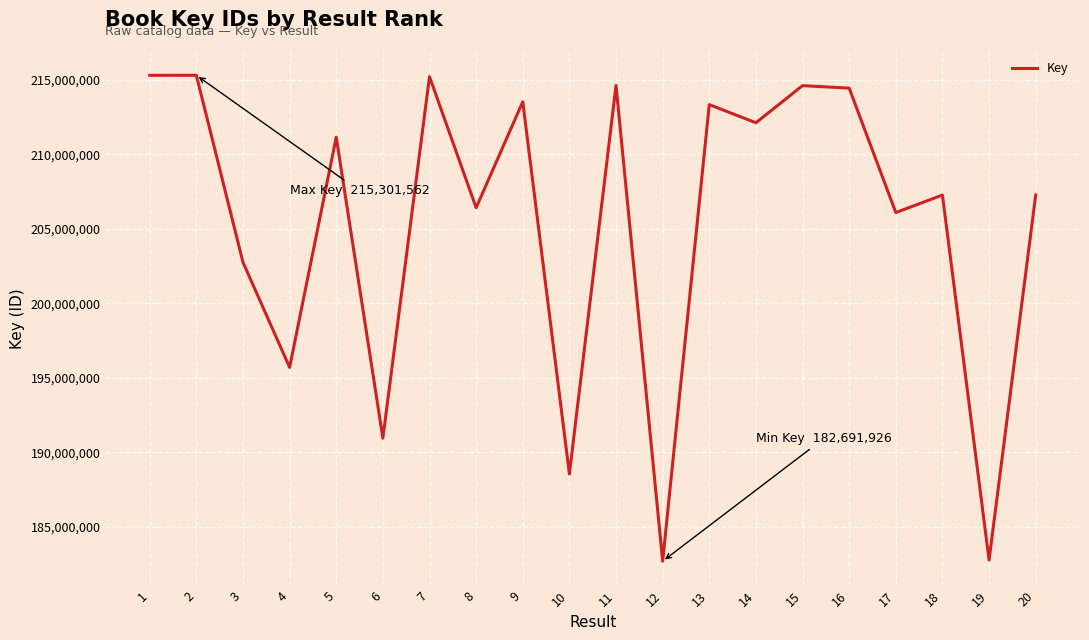

What is the smallest value displayed?

182691926